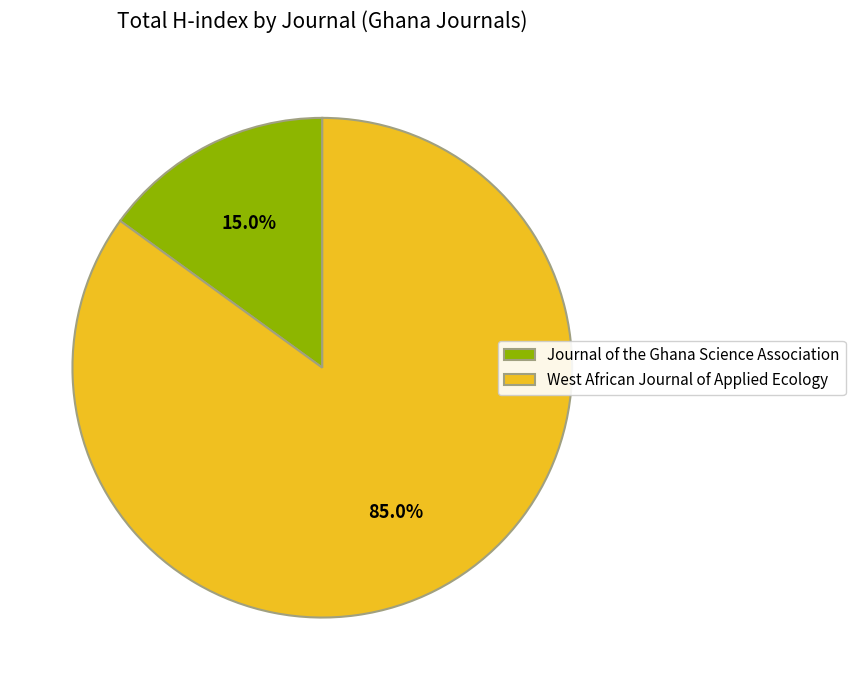

Rank the categories by value from highest to lowest.

West African Journal of Applied Ecology, Journal of the Ghana Science Association